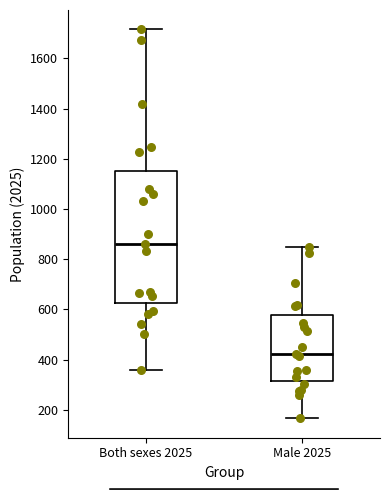

Where is the lower edge of the box for Male 2025 on the y-axis? The values are not printed on the chart, so give them approximately, as read against the axis.

320